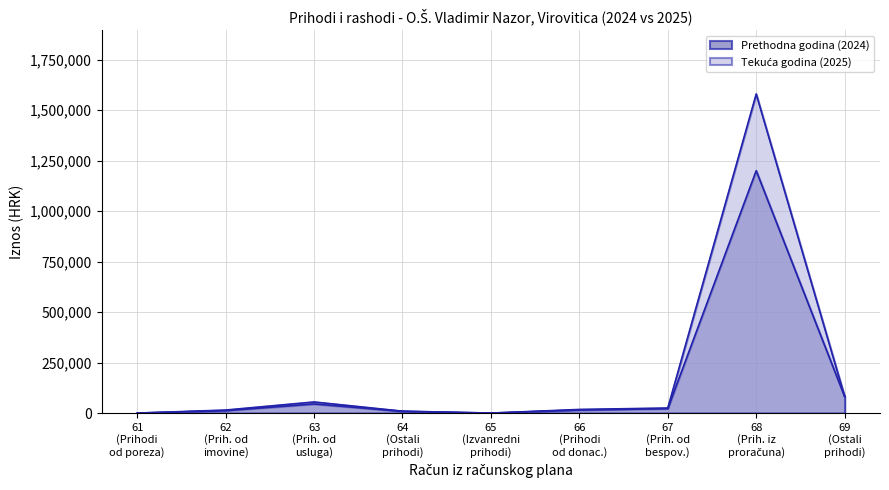

Does the chart have visible grid lines?

Yes